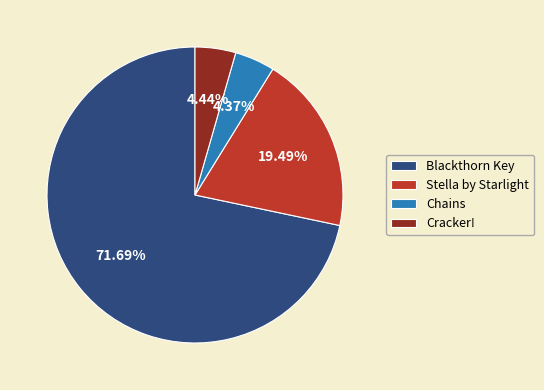

To the nearest percent, what is the difference between the largest and smallest slice percentages?

67%